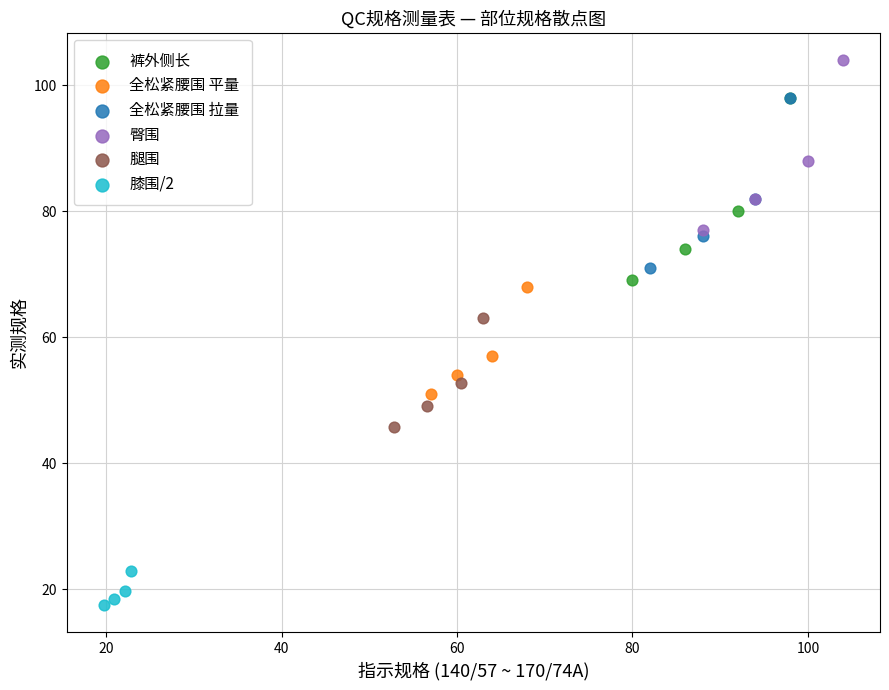

Which series has the largest Y range (max minus min)?

裤外侧长